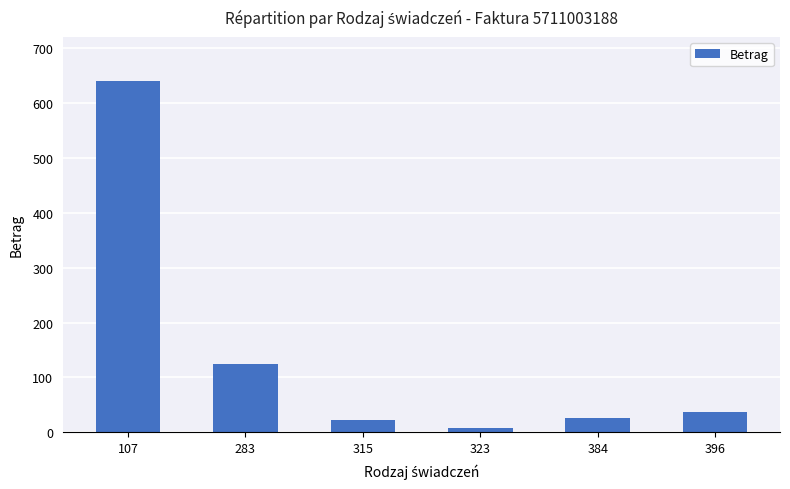

The chart shows a value of 37.8 at 396. True or false?

True